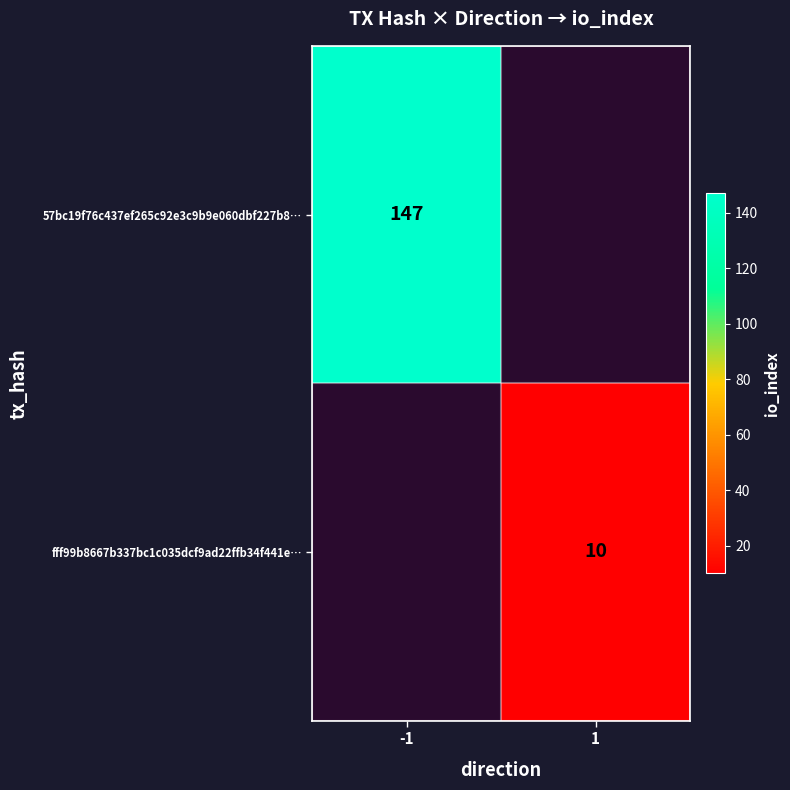

How many distinct data groups are displayed?

2